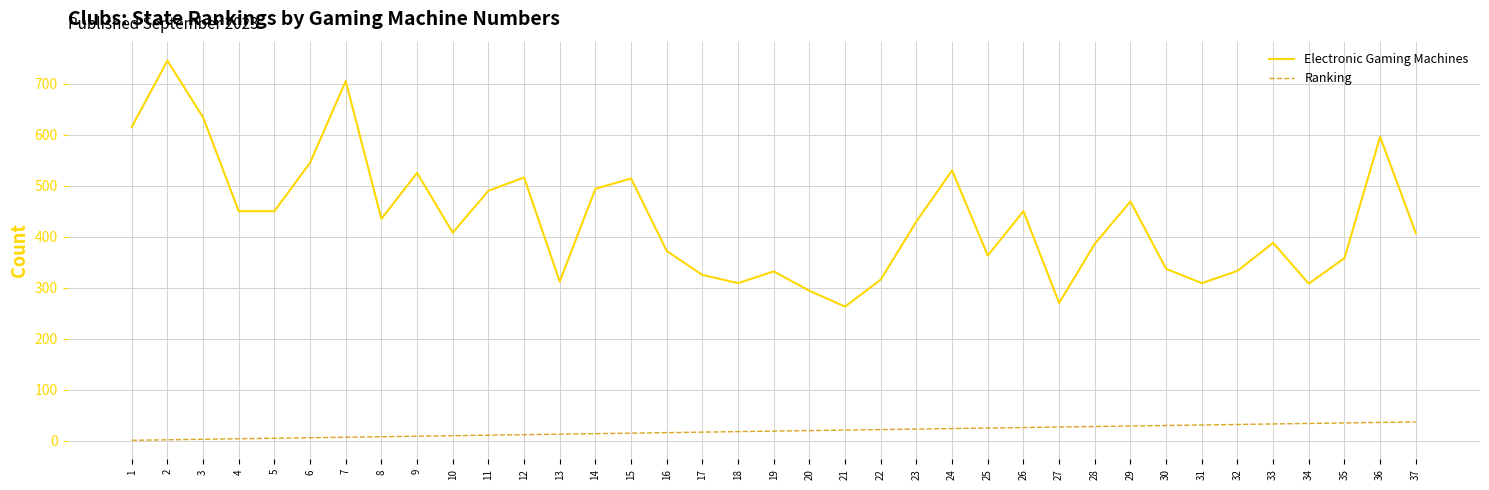

How many values in the Electronic Gaming Machines series are below 408?

18